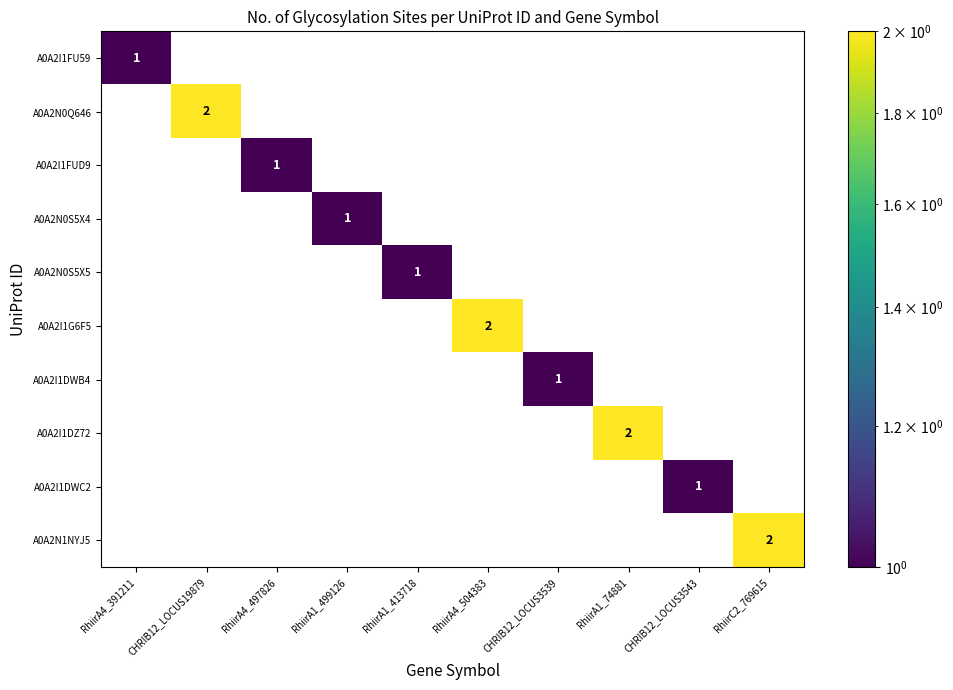

The value of A0A2I1DWC2 at CHRIB12_LOCUS3543 is 1. True or false?

True